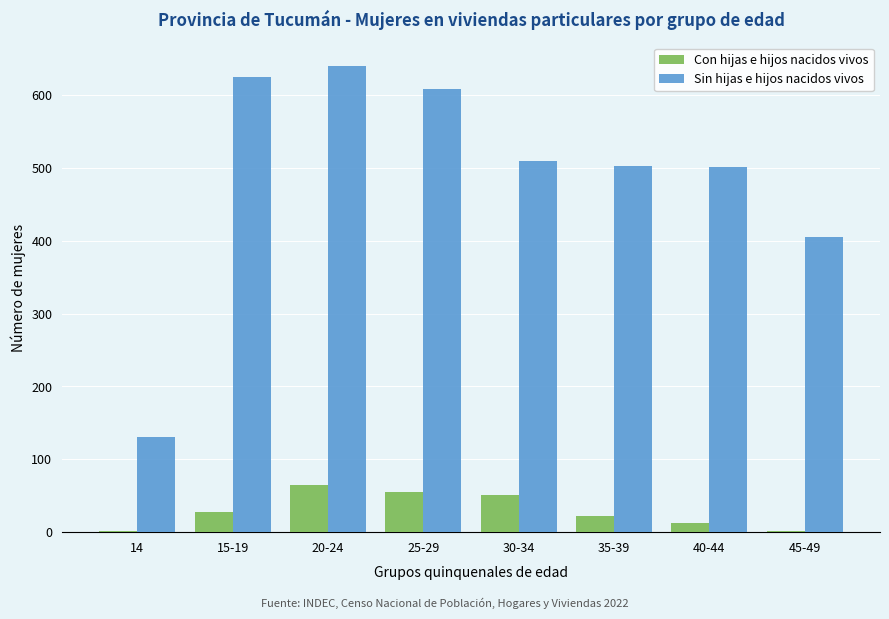

What is the maximum value for Sin hijas e hijos nacidos vivos?

640